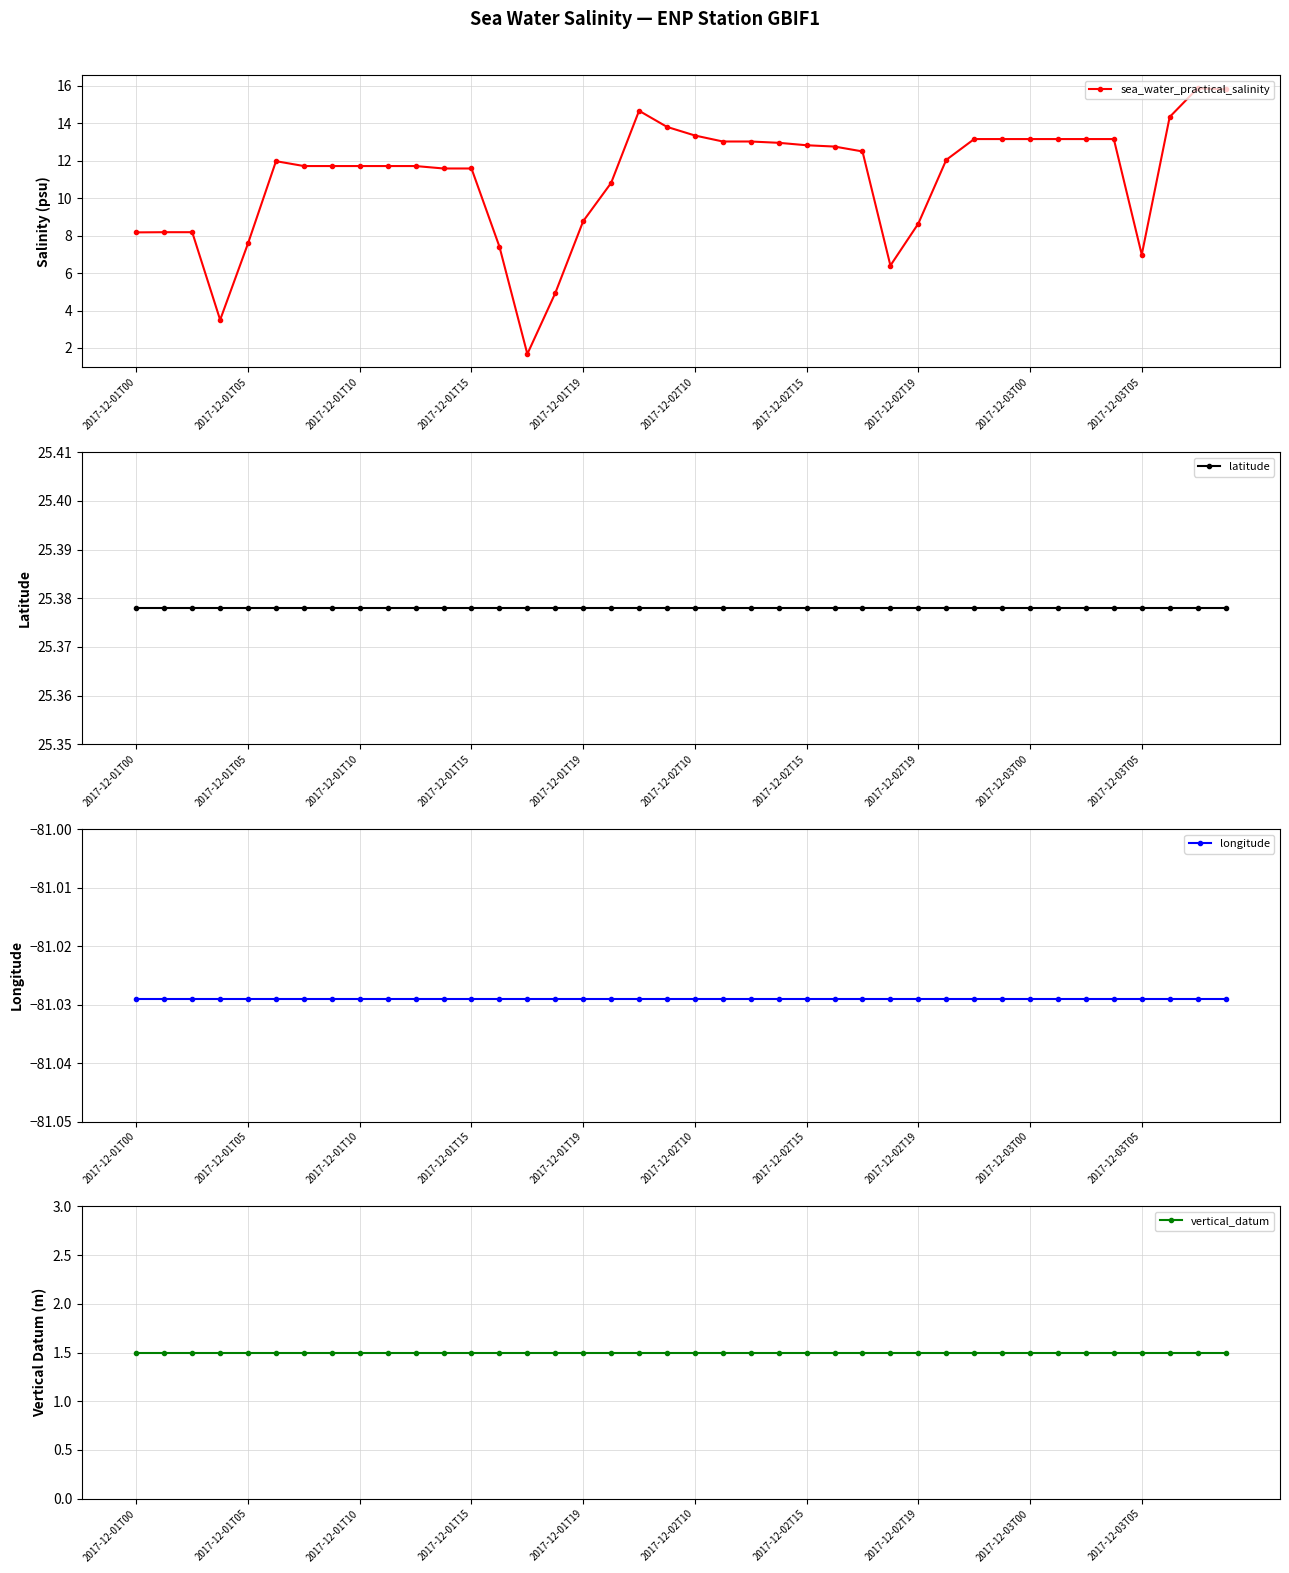

True or false: latitude and sea_water_practical_salinity cross at least once.

False